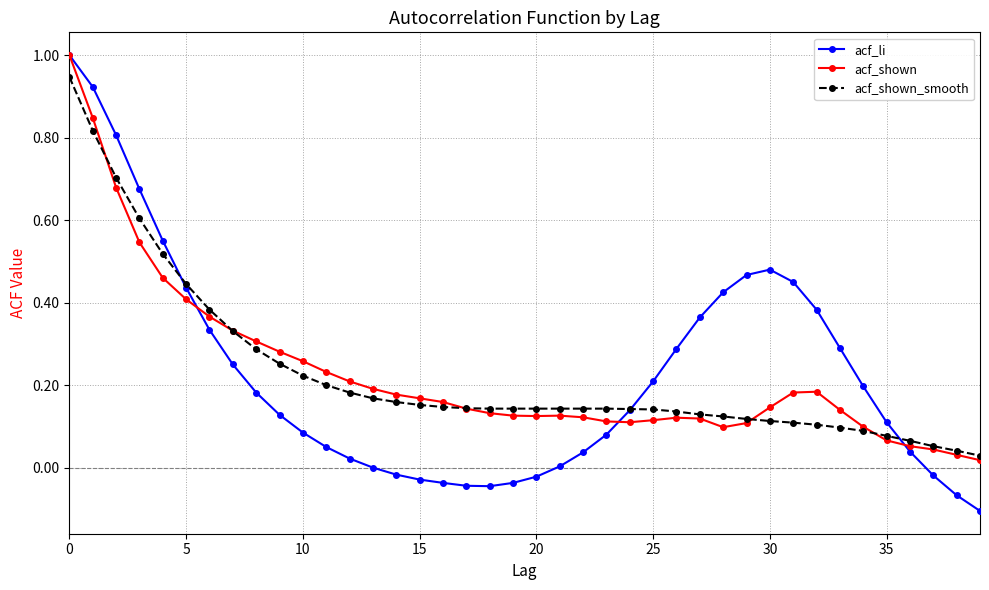

Which series ends up on top after the final intersection of acf_shown_smooth and acf_li?

acf_shown_smooth